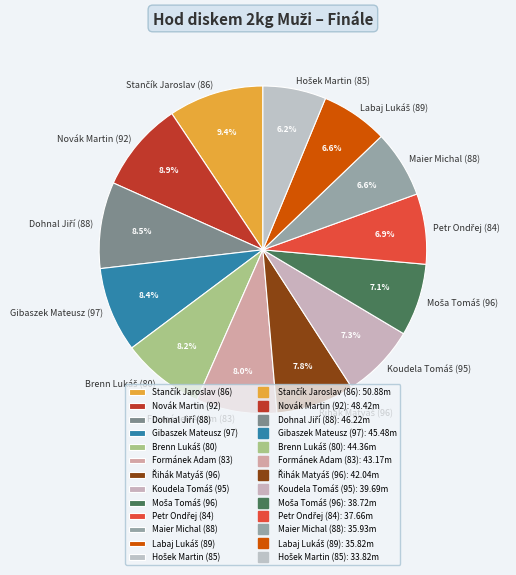

What percentage is the Maier Michal (88) slice, to the nearest percent?

7%